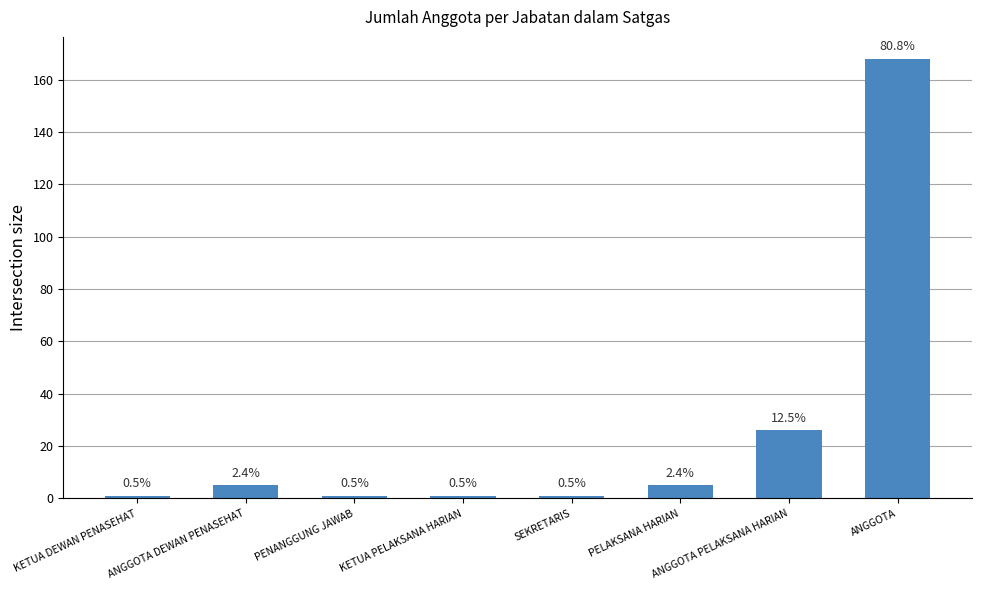

Rank the categories by value from lowest to highest.

KETUA DEWAN PENASEHAT, PENANGGUNG JAWAB, KETUA PELAKSANA HARIAN, SEKRETARIS, ANGGOTA DEWAN PENASEHAT, PELAKSANA HARIAN, ANGGOTA PELAKSANA HARIAN, ANGGOTA